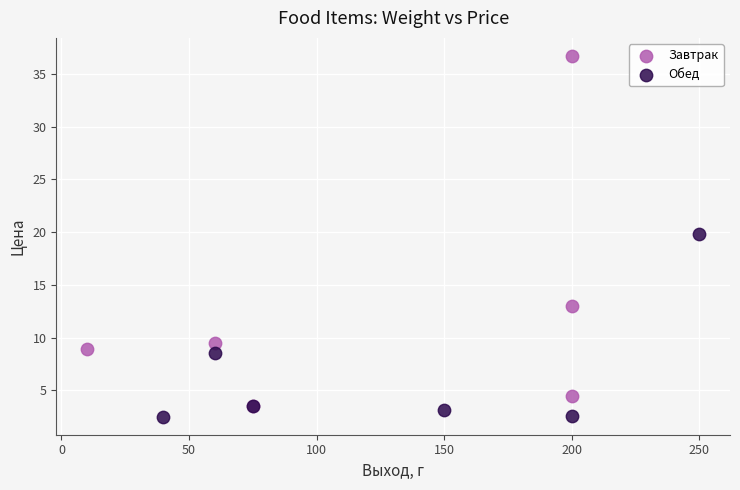

Which series has the largest Y range (max minus min)?

Завтрак